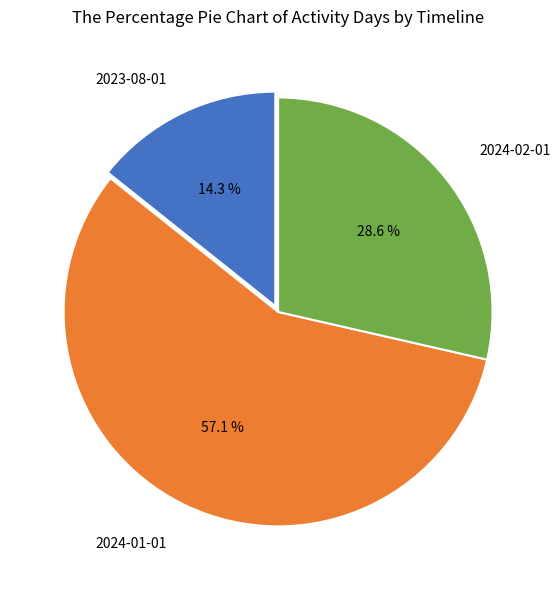

Which slice is the largest?

2024-01-01